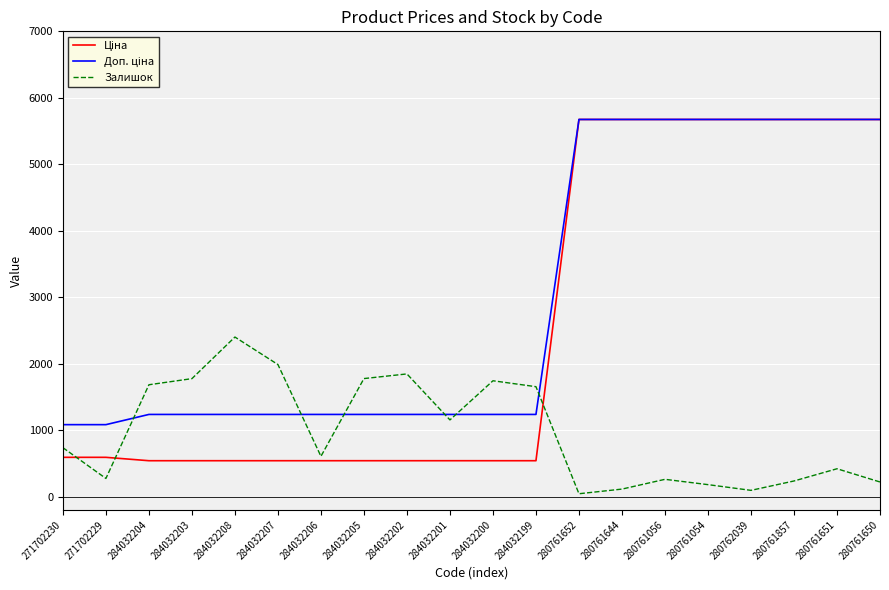

At which label does Залишок reach its peak?

284032208